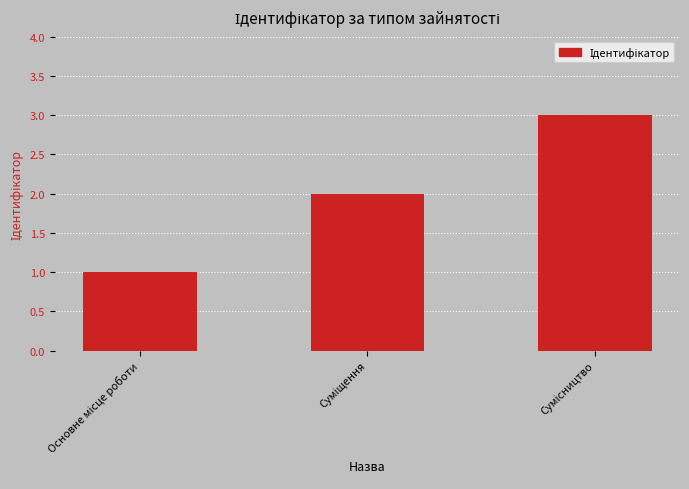

What is the sum of all values?

6